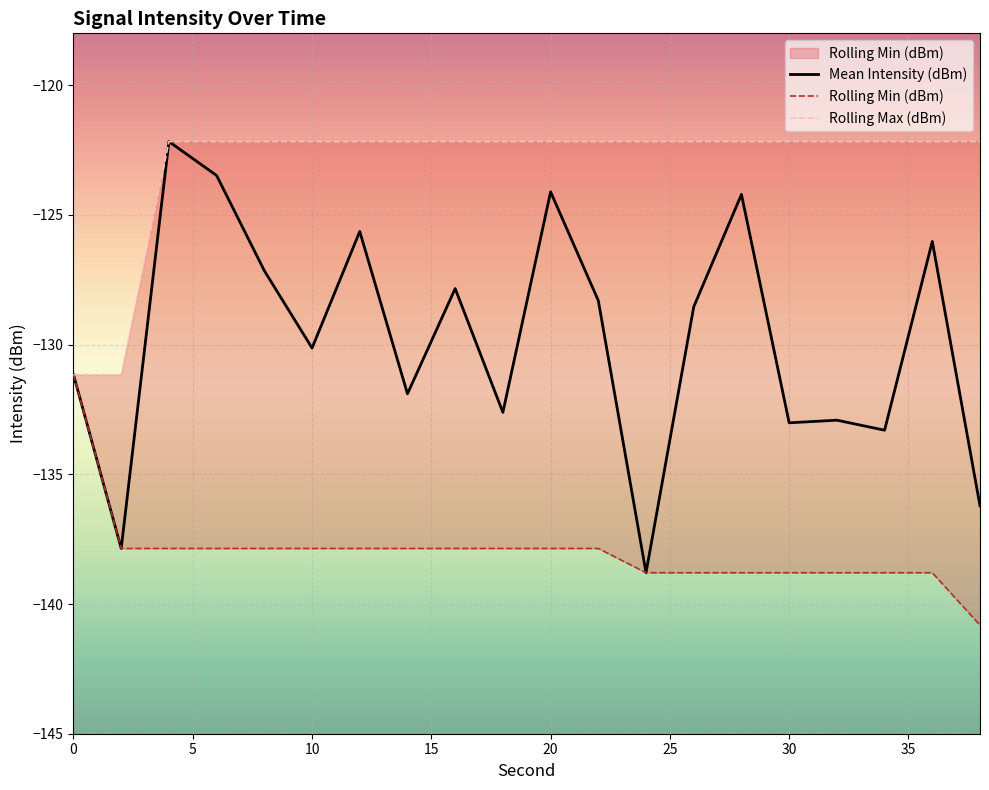

The value of Mean Intensity (dBm) at 0 is -131.2. True or false?

True